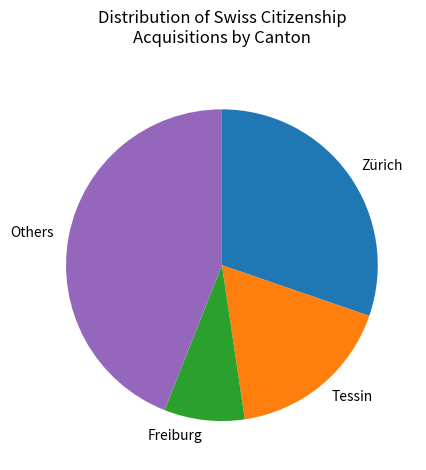

Is it true that Freiburg is 8% of the pie?

True